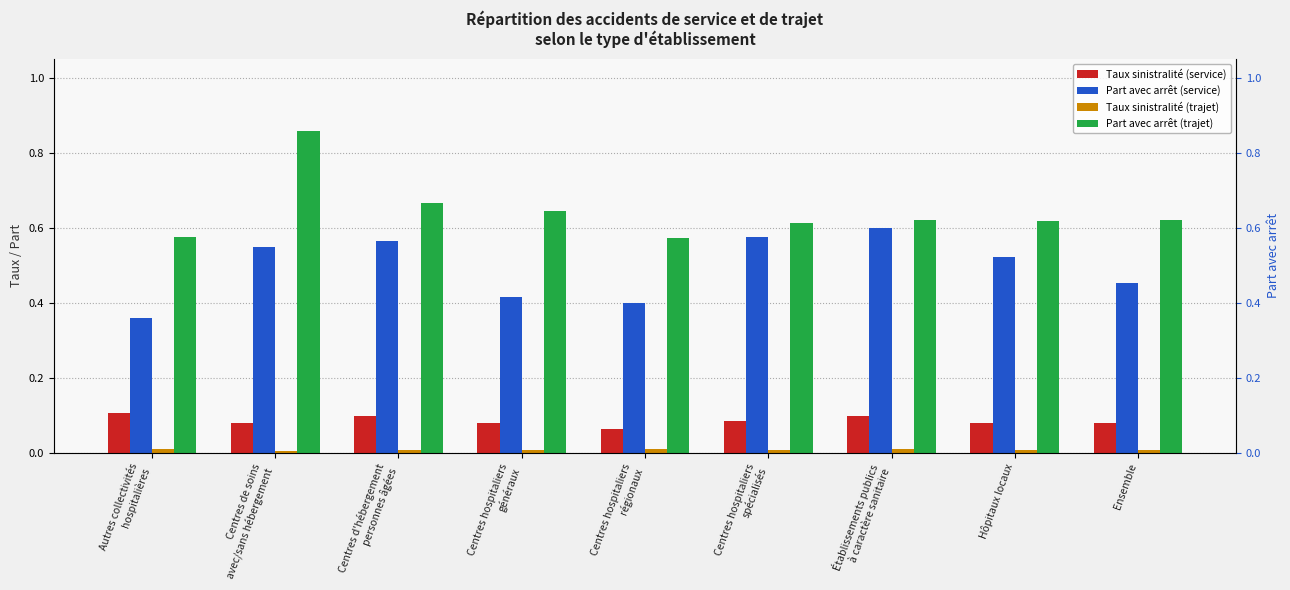

Which series has the largest total across all categories?

Part avec arrêt (trajet)